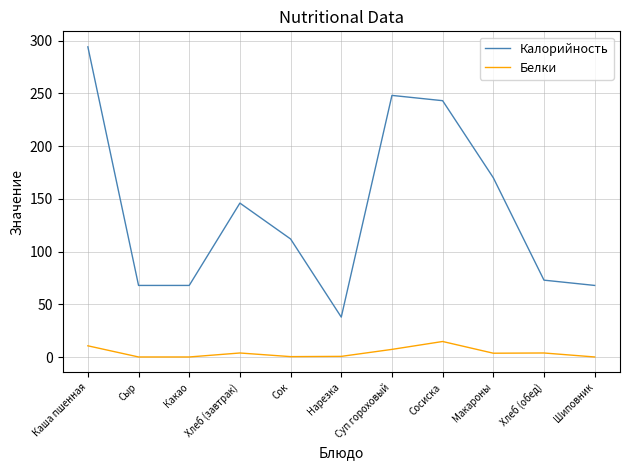

What is the difference between the Белки values at Хлеб (завтрак) and Макароны?

0.2